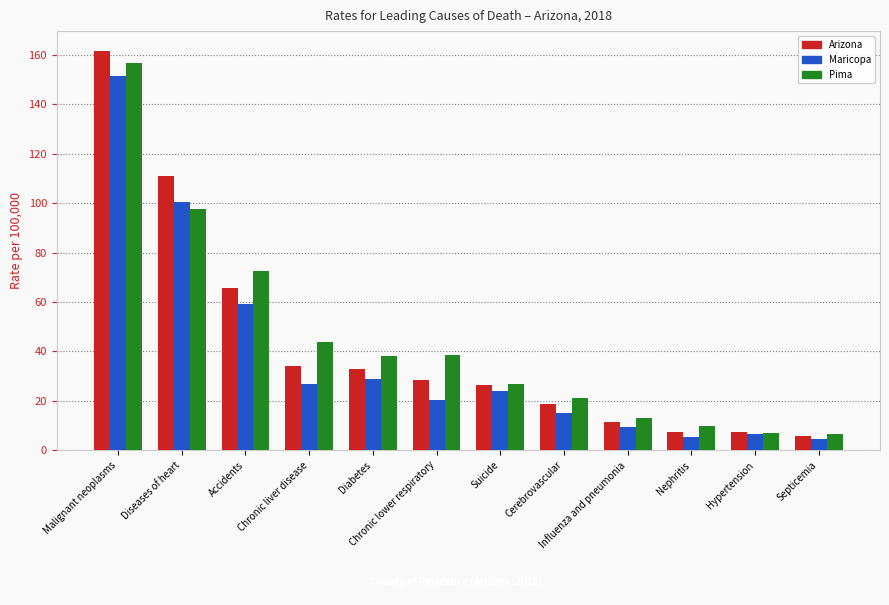

What is the label of the 4th bar from the right?

Influenza and pneumonia